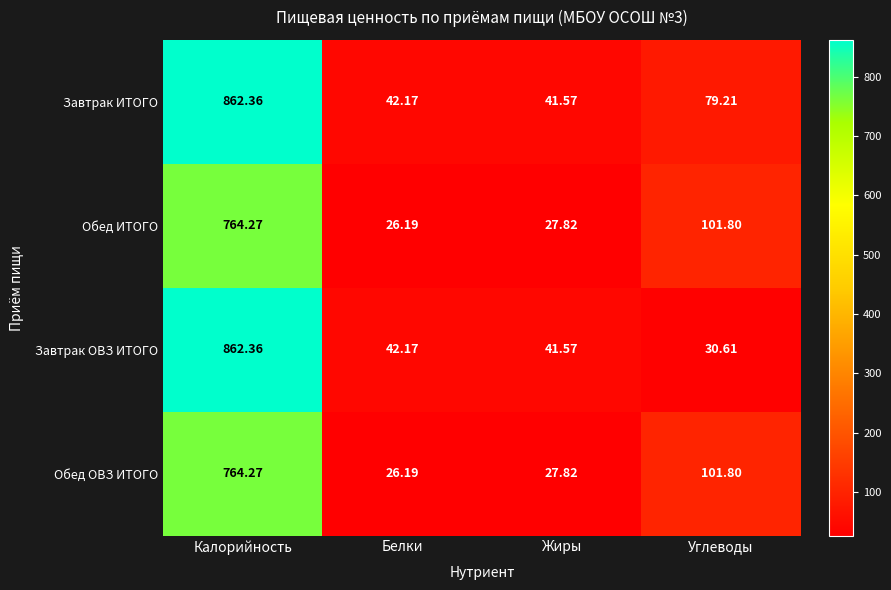

Rank the categories by Завтрак ОВЗ ИТОГО value from lowest to highest.

Углеводы, Жиры, Белки, Калорийность